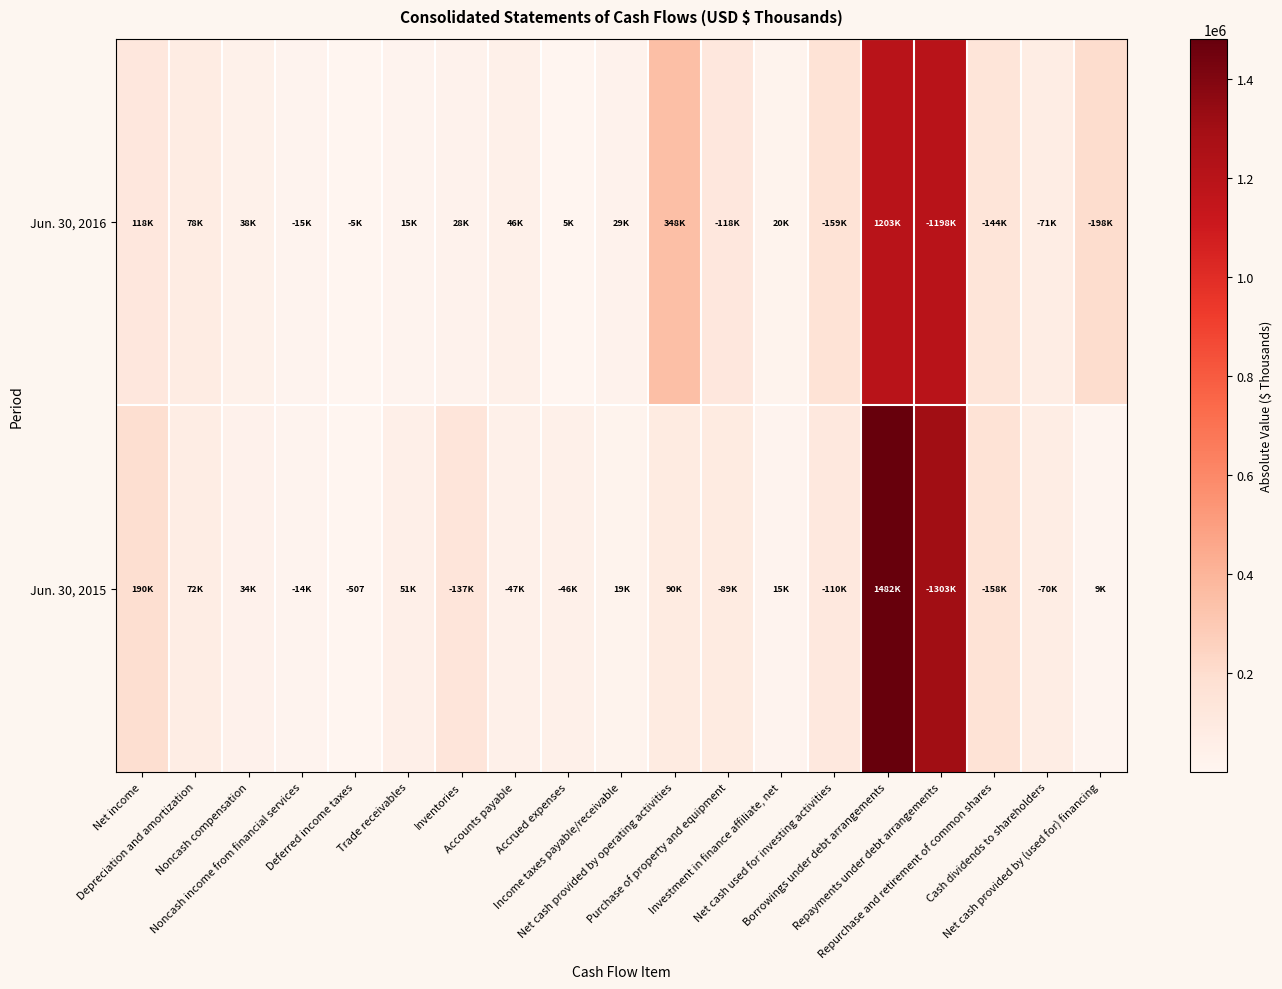

What is the total value across all series at Accrued expenses?

50679